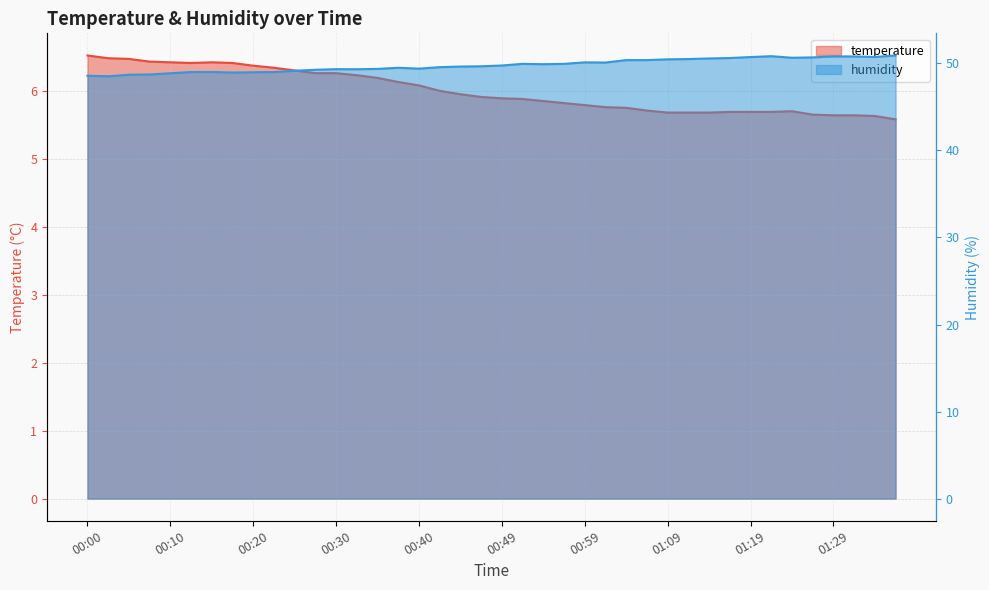

Does the chart display data point markers on the line(s)?

No